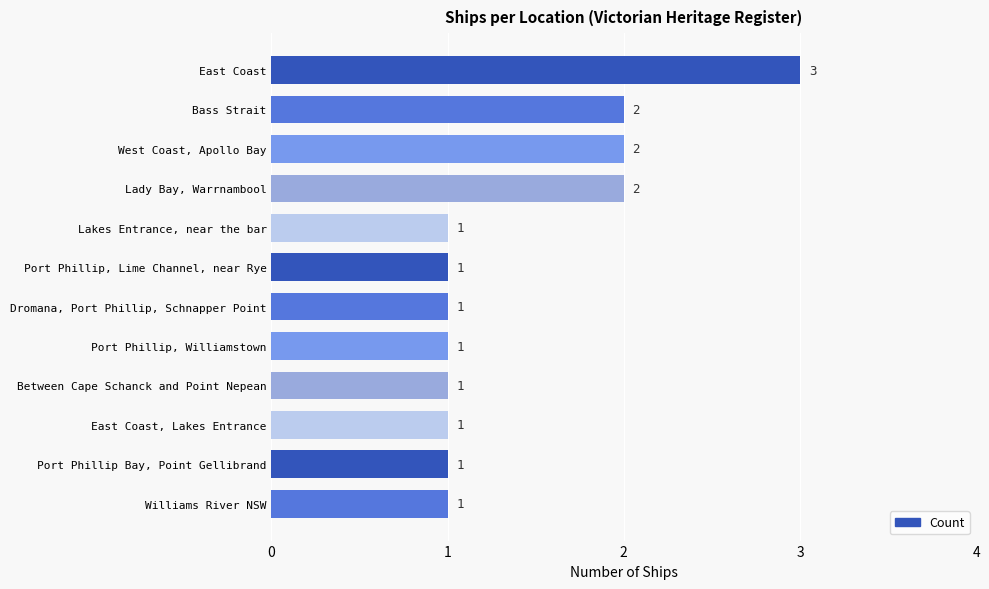

Reading bottom to top, transcribe all the data shown in this chart.

Williams River NSW=1	Port Phillip Bay, Point Gellibrand=1	East Coast, Lakes Entrance=1	Between Cape Schanck and Point Nepean=1	Port Phillip, Williamstown=1	Dromana, Port Phillip, Schnapper Point=1	Port Phillip, Lime Channel, near Rye=1	Lakes Entrance, near the bar=1	Lady Bay, Warrnambool=2	West Coast, Apollo Bay=2	Bass Strait=2	East Coast=3